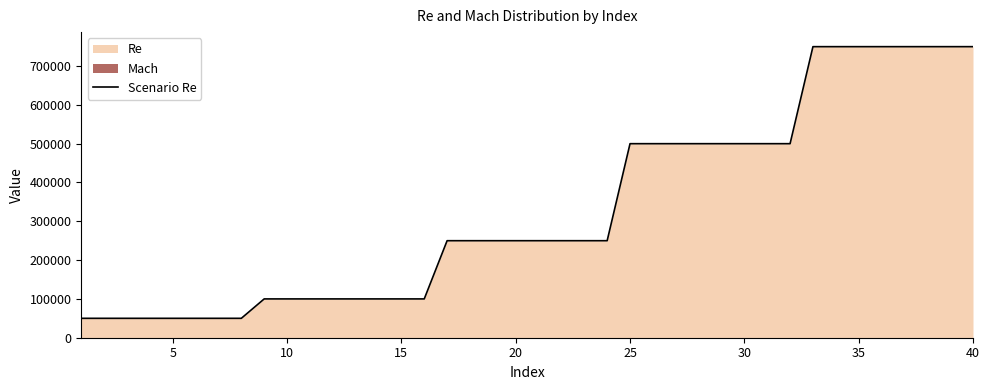

Is it true that the value at 5 is 67187?

False